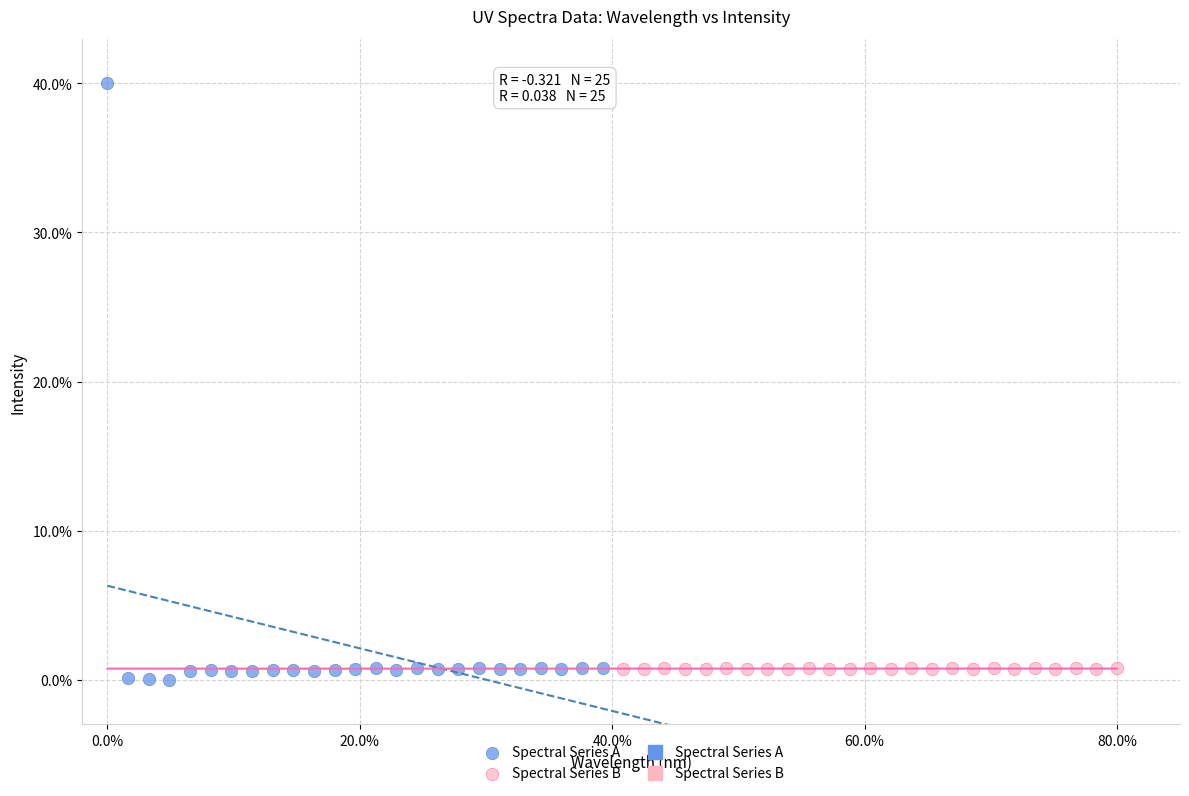

Which series contains the lowest Y value?

Spectral Series A